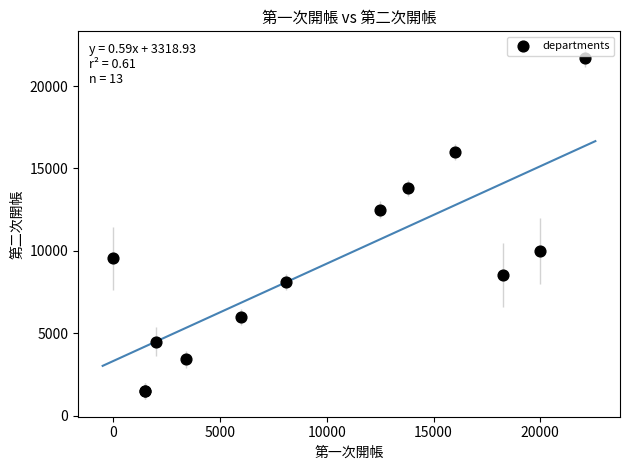

What Y value in the scatter plot is closest to 11600?

12500